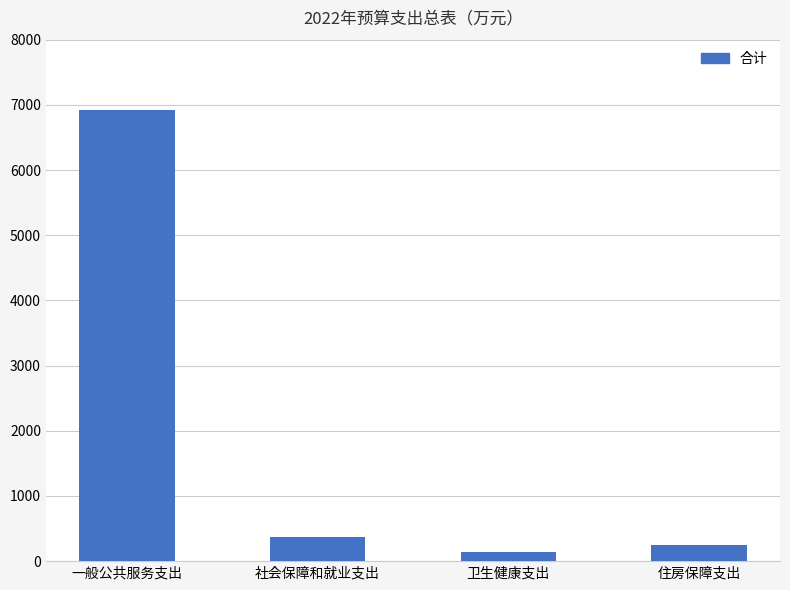

What is the change in value from 卫生健康支出 to 住房保障支出?

+98.6